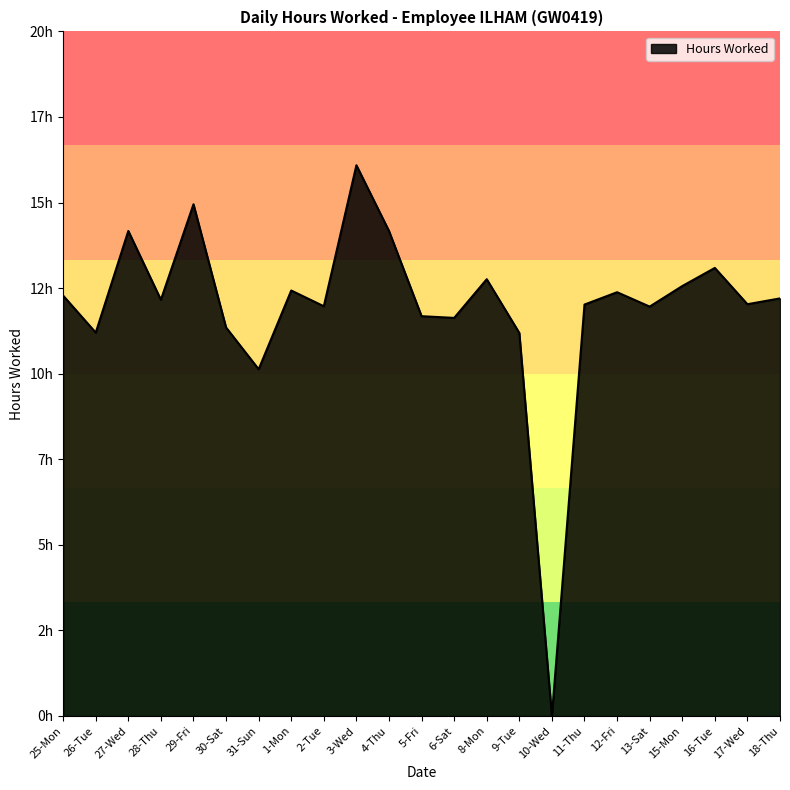

Rank the categories by value from highest to lowest.

3-Wed, 29-Fri, 27-Wed, 4-Thu, 16-Tue, 8-Mon, 15-Mon, 1-Mon, 12-Fri, 25-Mon, 18-Thu, 28-Thu, 17-Wed, 11-Thu, 2-Tue, 13-Sat, 5-Fri, 6-Sat, 30-Sat, 26-Tue, 9-Tue, 31-Sun, 10-Wed